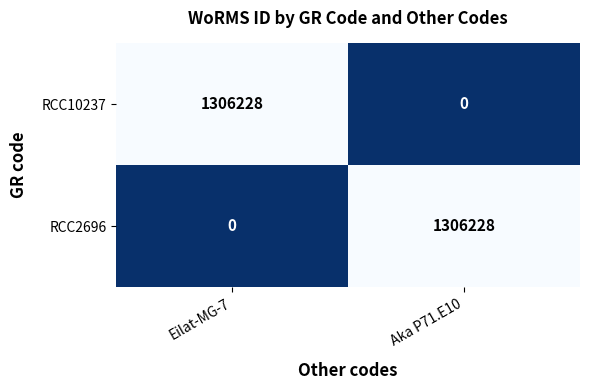

Is it true that RCC10237 equals 0 at Aka P71.E10?

True